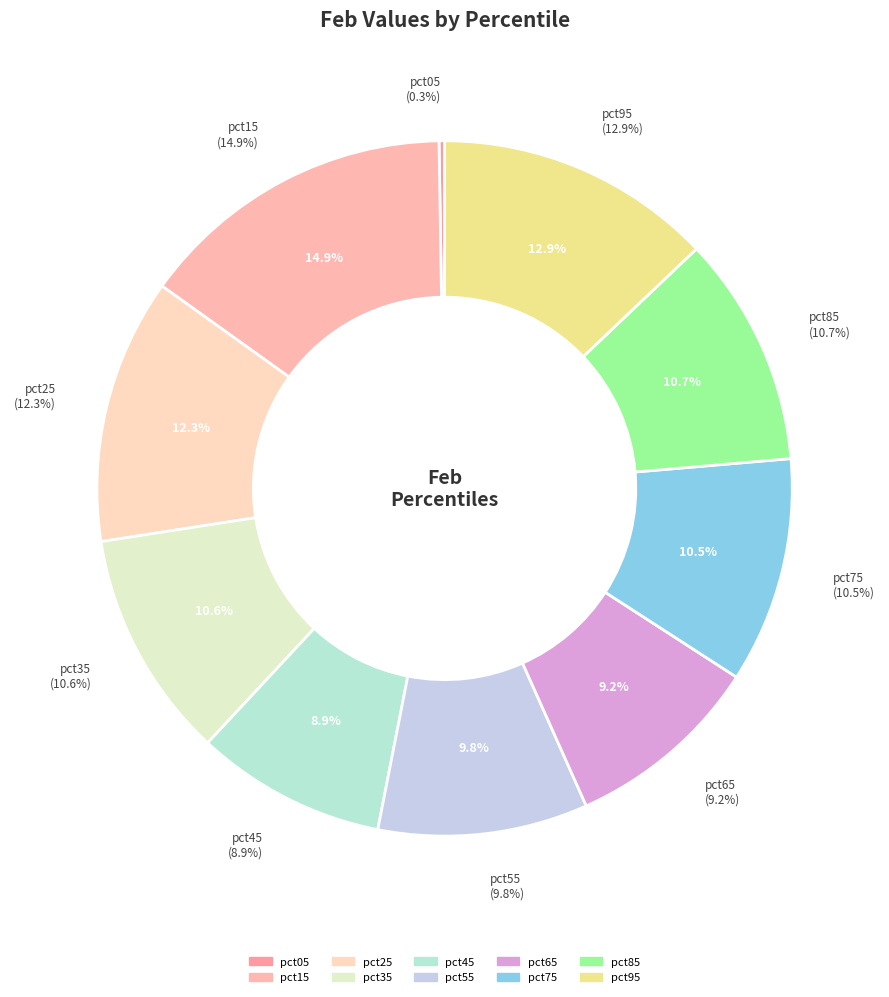

Is there any slice that represents more than half of the pie?

No